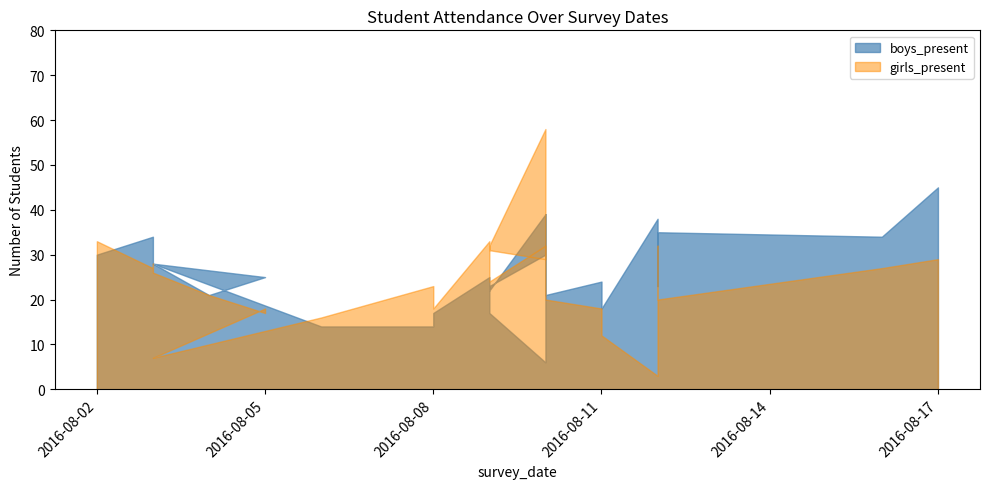

What is the difference between the maximum and minimum values in the boys_present series?

39